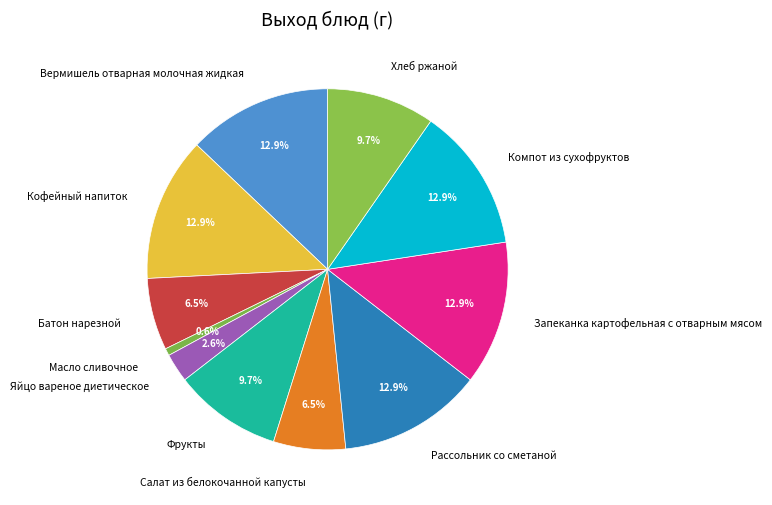

To the nearest percent, what is the combined percentage of Фрукты and Яйцо вареное диетическое?

12%